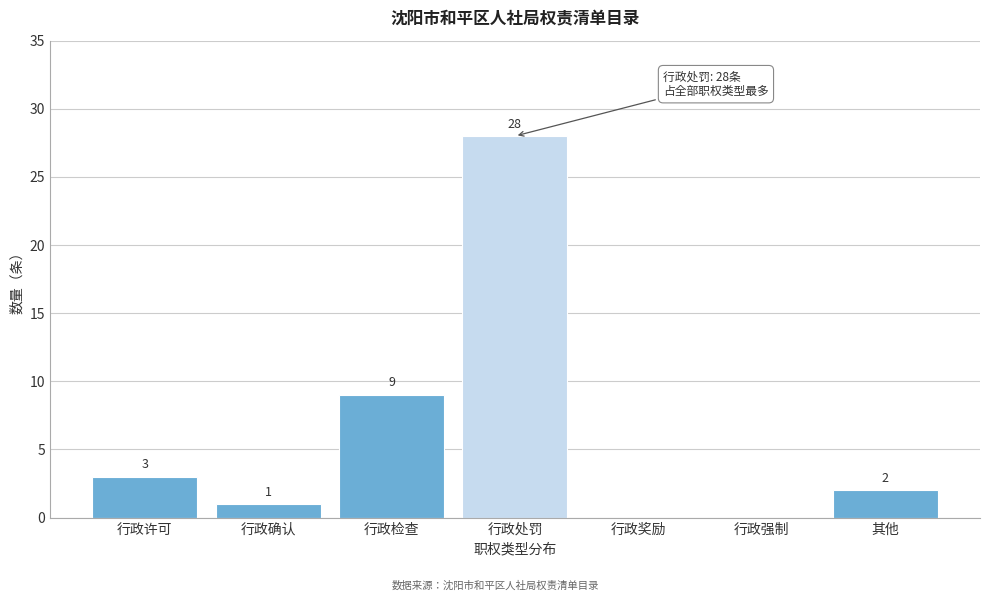

Reading left to right, what are all the values shown in this chart?

行政许可=3	行政确认=1	行政检查=9	行政处罚=28	行政奖励=0	行政强制=0	其他=2